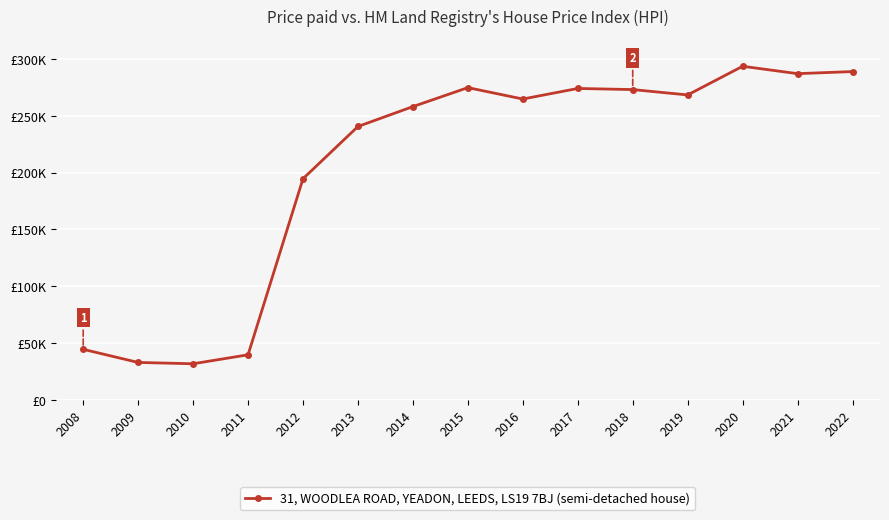

What is the value of the 2nd point from the left?

32950